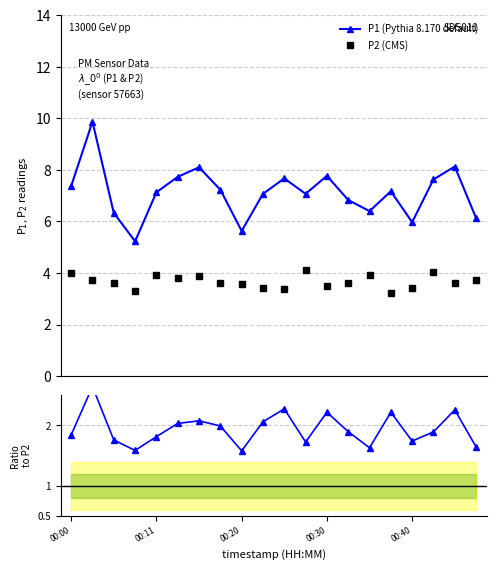

Where is P2 (CMS) nearest to the value 3?

15